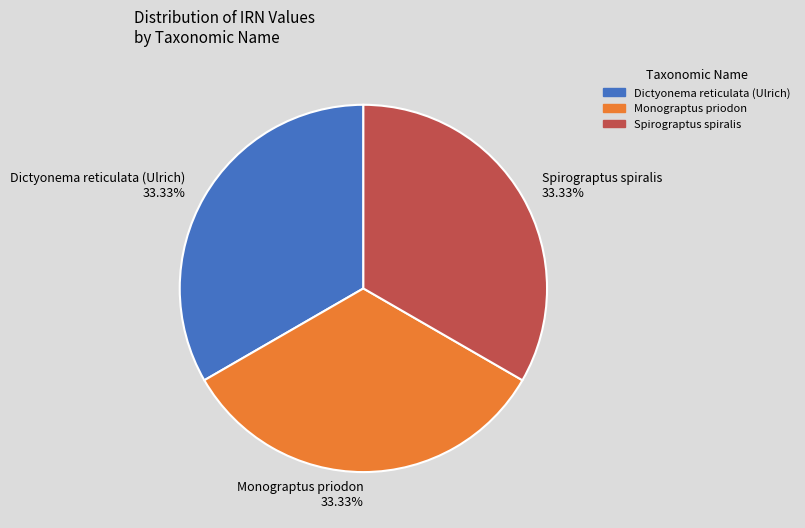

To the nearest percent, what is the combined percentage of Spirograptus spiralis and Monograptus priodon?

67%